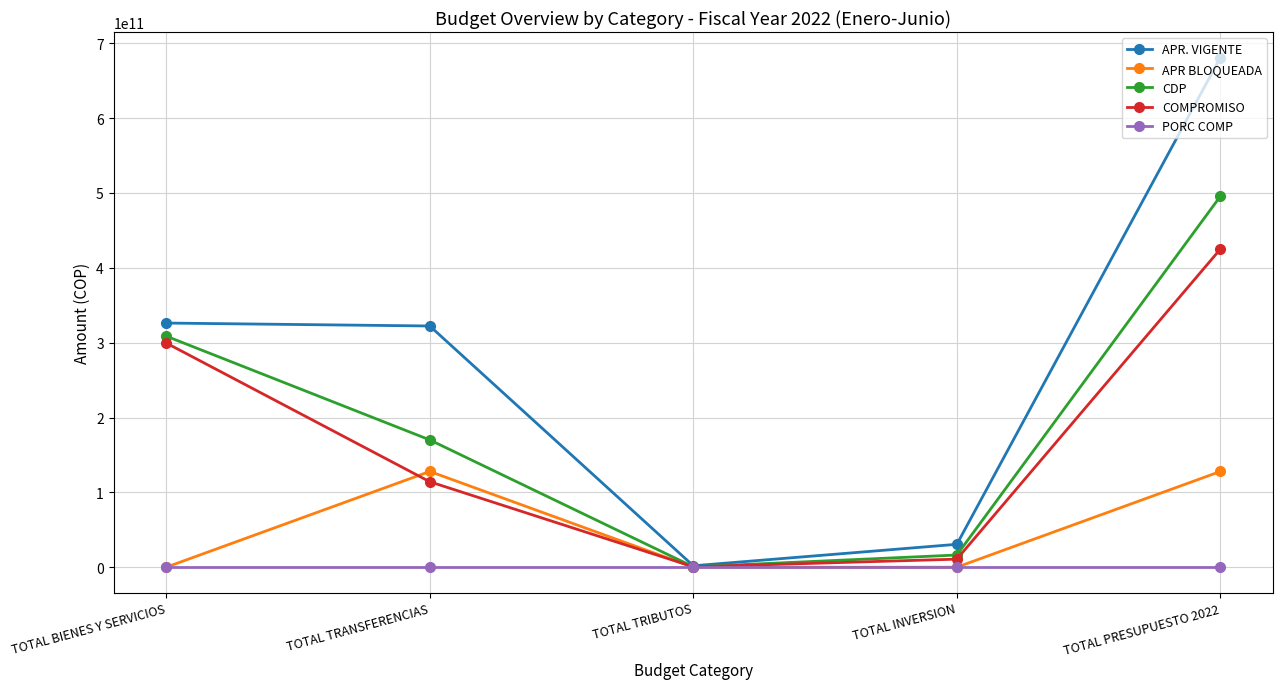

Which series has the widest spread of values?

APR. VIGENTE